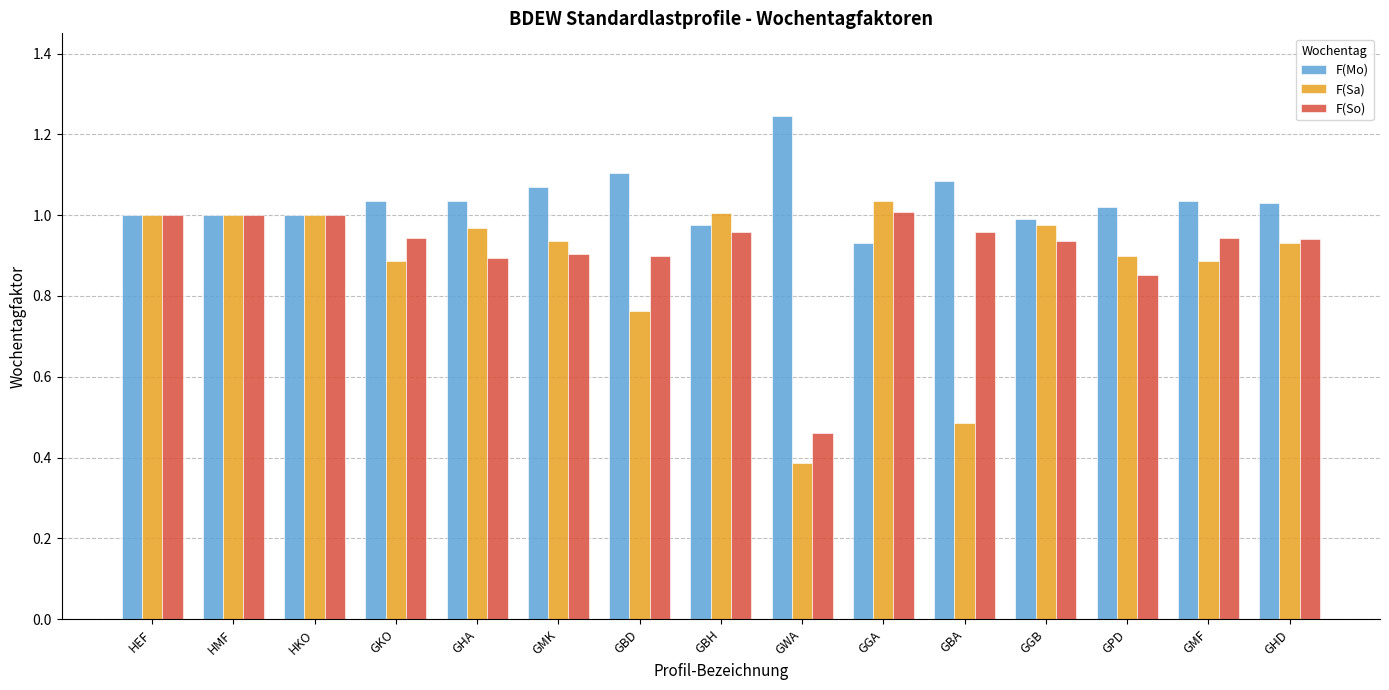

What is the label of the 12th bar from the left?

GGB